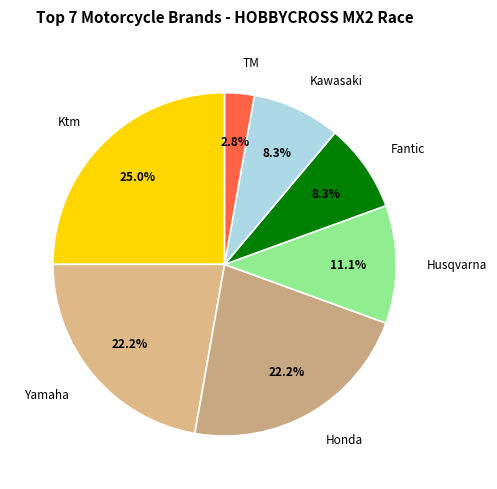

Between Ktm and TM, which is larger?

Ktm